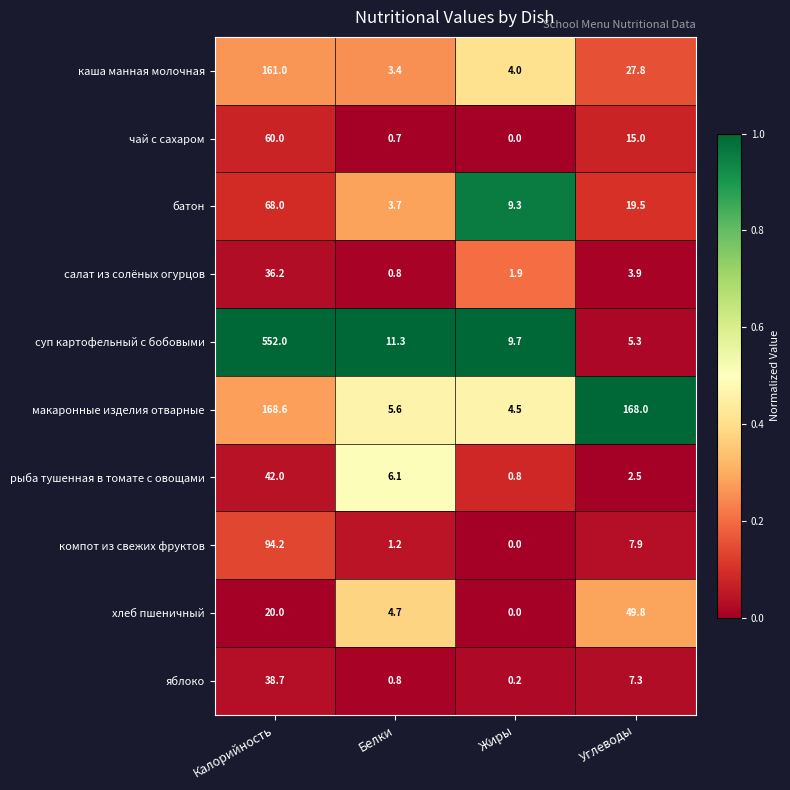

Rank the series by their maximum value, from lowest to highest.

салат из солёных огурцов, яблоко, рыба тушенная в томате с овощами, хлеб пшеничный, чай с сахаром, батон, компот из свежих фруктов, каша манная молочная, макаронные изделия отварные, суп картофельный с бобовыми